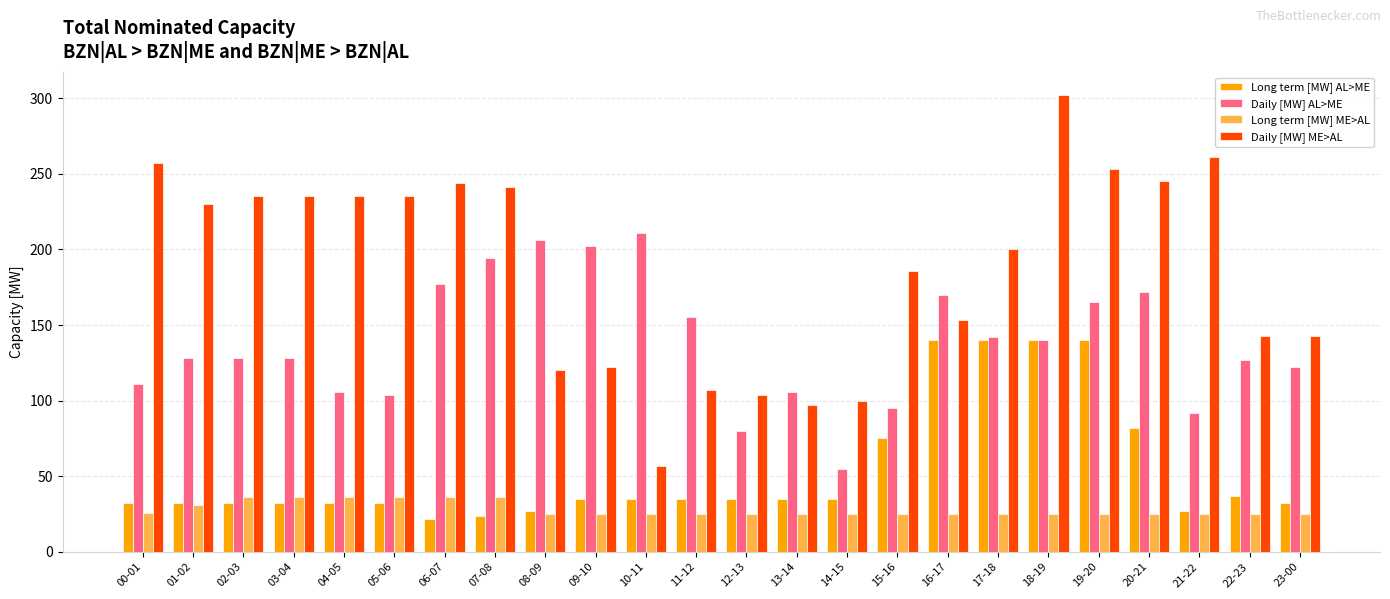

Between 07-08 and 12-13, which series saw the biggest shift?

Daily [MW] ME>AL